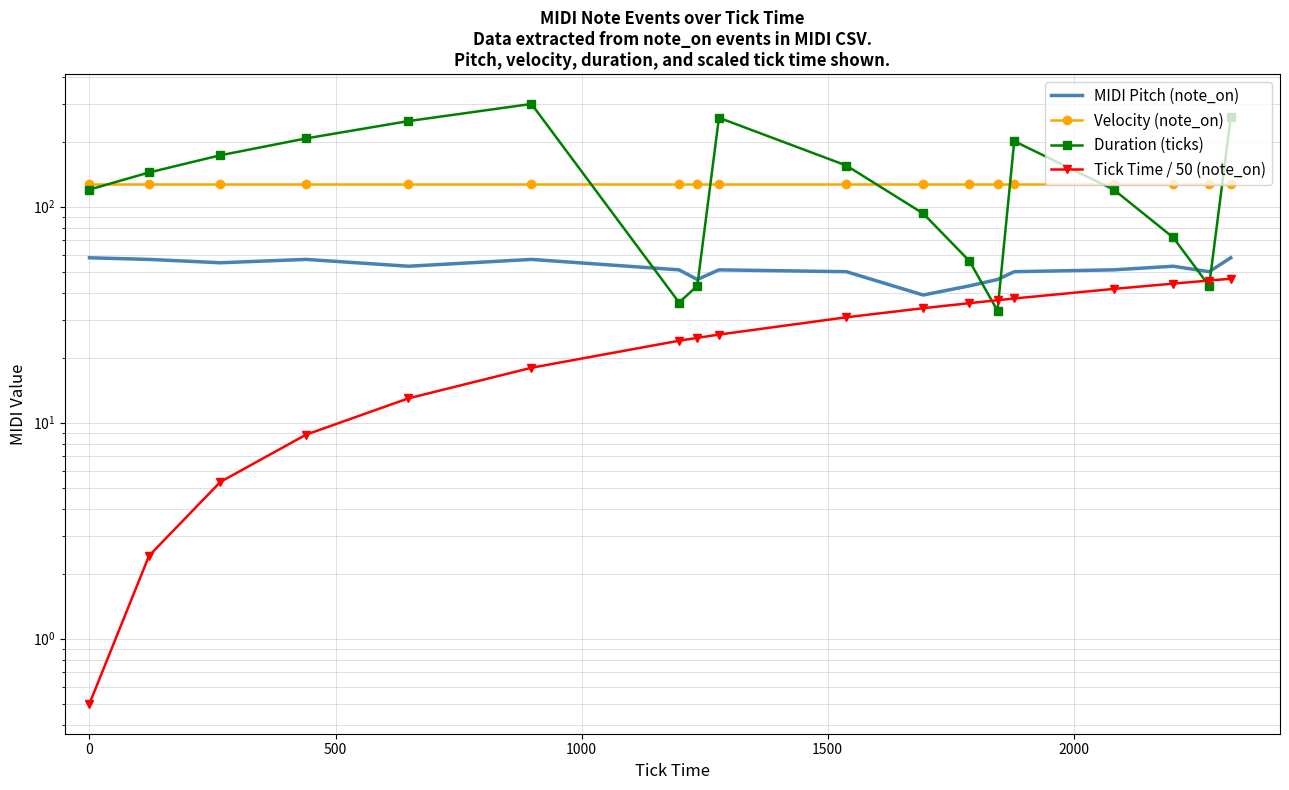

Reading left to right, transcribe all the data shown in this chart.

MIDI Pitch (note_on): 58.0	57.0	55.0	57.0	53.0	57.0	51.0	46.0	51.0	50.0	39.0	43.0	46.0	50.0	51.0	53.0	50.0	58.0
Velocity (note_on): 127.0	127.0	127.0	127.0	127.0	127.0	127.0	127.0	127.0	127.0	127.0	127.0	127.0	127.0	127.0	127.0	127.0	127.0
Duration (ticks): 120.0	144.0	173.0	207.0	249.0	299.0	36.0	43.0	258.0	155.0	93.0	56.0	33.0	201.0	120.0	72.0	43.0	260.0
Tick Time / 50 (note_on): 0.5	2.4	5.3	8.8	13.0	18.0	24.0	24.7	25.6	30.8	33.9	35.8	36.9	37.6	41.6	44.0	45.5	46.4